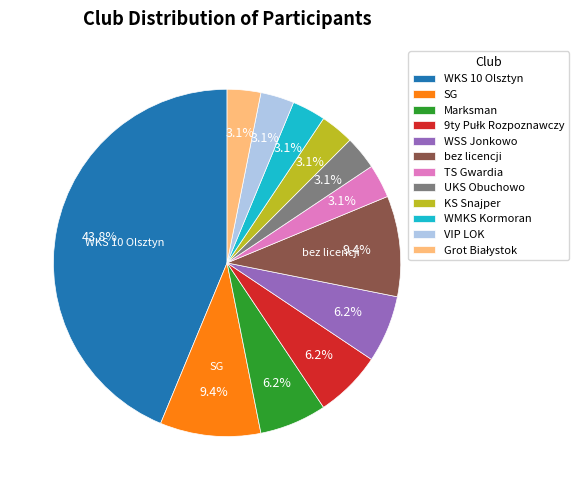

Which slice is the largest?

WKS 10 Olsztyn